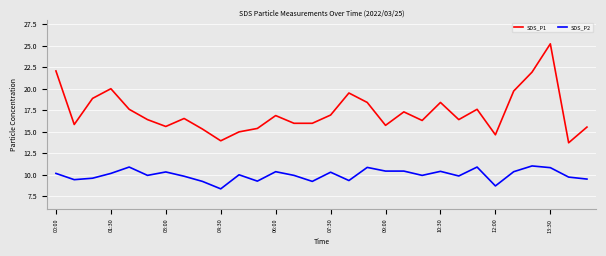

Rank the series by their average value, from lowest to highest.

SDS_P2, SDS_P1